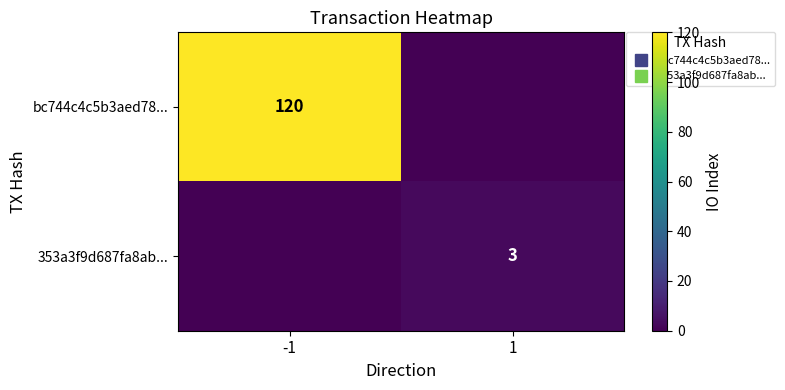

Which has a higher value, 1 or -1?

-1